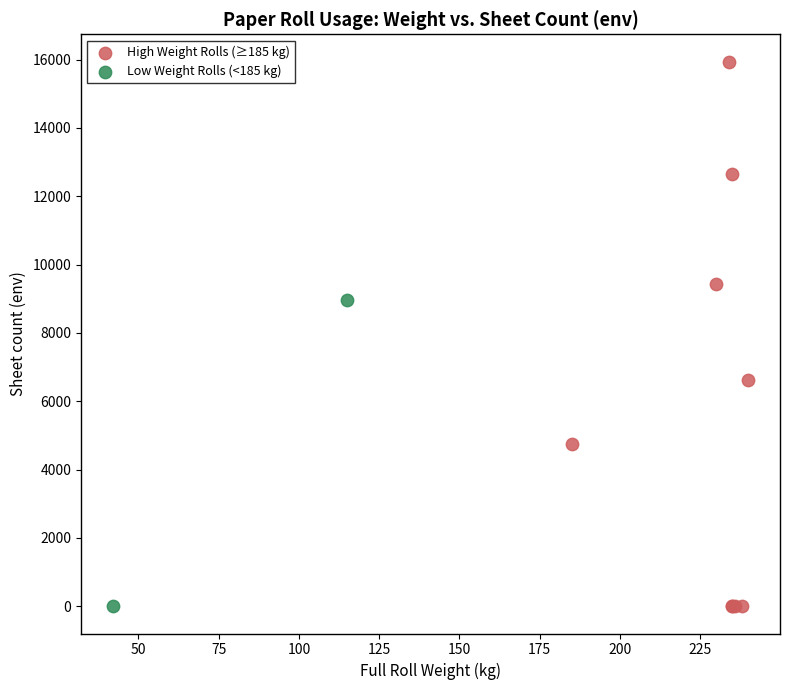

Which series has the largest Y range (max minus min)?

High Weight Rolls (≥185 kg)